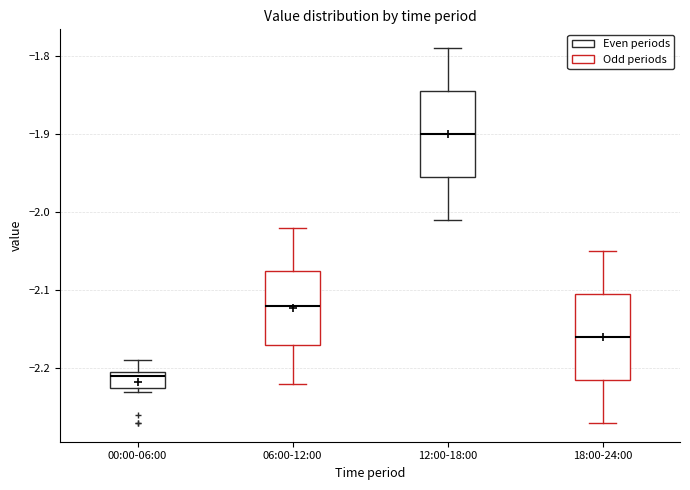

Which box has the highest median line?

12:00-18:00